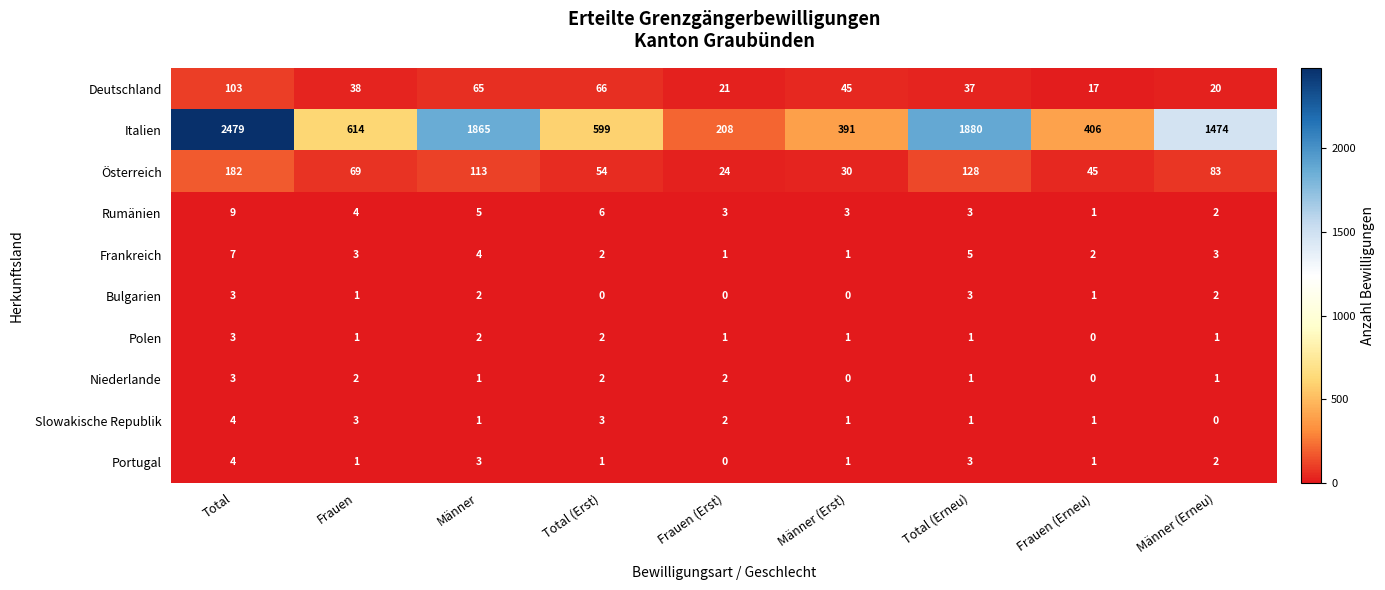

How many categories are shown in the chart?

9